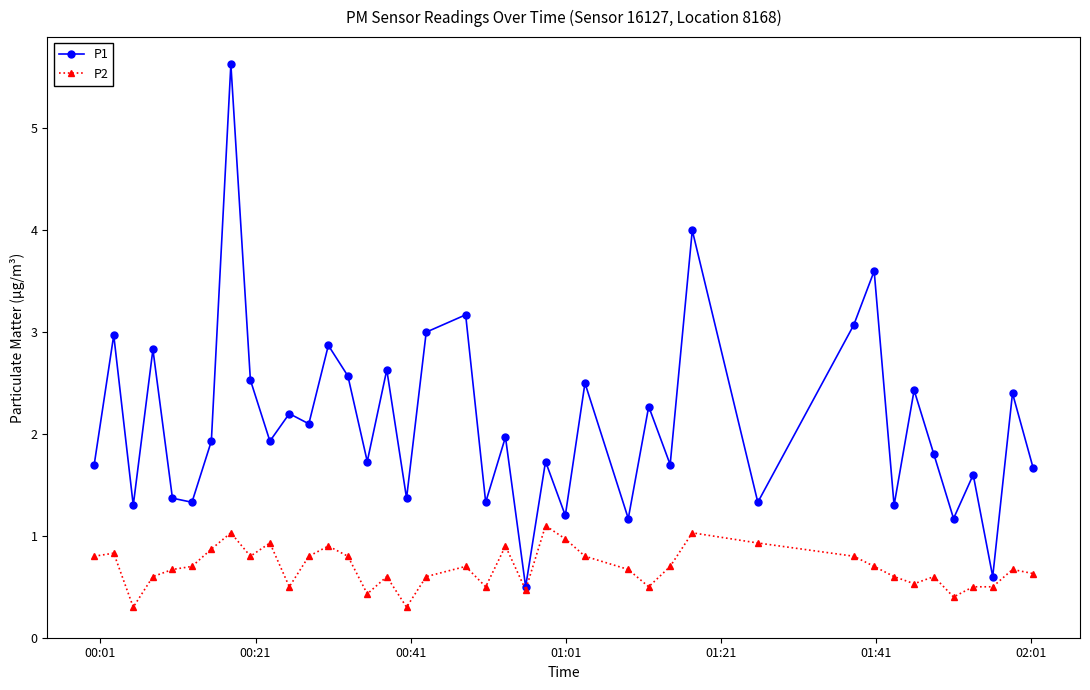

What is the value of the P2 point at the 31st from the left?

0.8